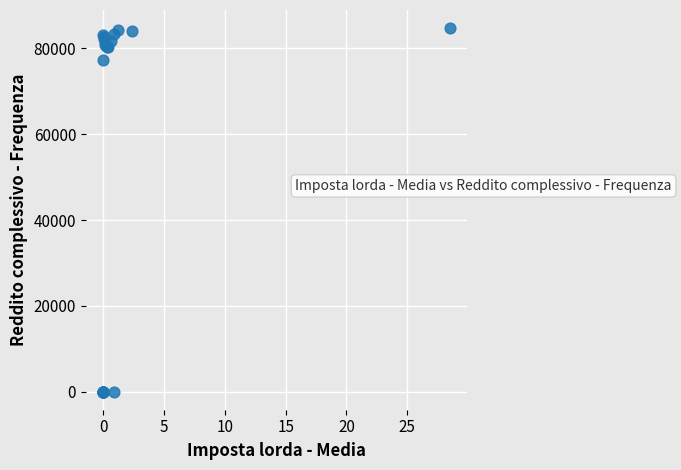

What Y value in the scatter plot is closest to 42366?

77392